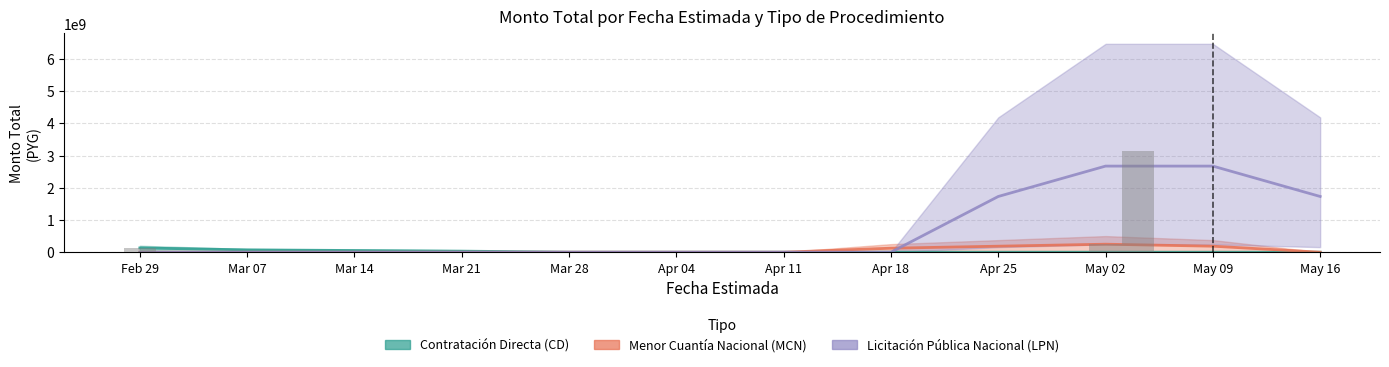

Reading left to right, list all the values displayed in this chart.

Contratación Directa (CD): Feb 29=131443298.2	Mar 07=72293814.0	Mar 14=52577319.3	Mar 21=32860824.6	Mar 28=0.0	Apr 04=0.0	Apr 11=0.0	Apr 18=0.0	Apr 25=0.0	May 02=0.0	May 09=0.0	May 16=0.0
Menor Cuantía Nacional (MCN): Feb 29=0.0	Mar 07=0.0	Mar 14=0.0	Mar 21=0.0	Mar 28=0.0	Apr 04=0.0	Apr 11=0.0	Apr 18=124096229.3	Apr 25=186144344.0	May 02=248192458.7	May 09=186144344.0	May 16=0.0
Licitación Pública Nacional (LPN): Feb 29=0.0	Mar 07=0.0	Mar 14=0.0	Mar 21=0.0	Mar 28=0.0	Apr 04=0.0	Apr 11=0.0	Apr 18=0.0	Apr 25=1728691009.3	May 02=2671613378.0	May 09=2671613378.0	May 16=1728691009.3